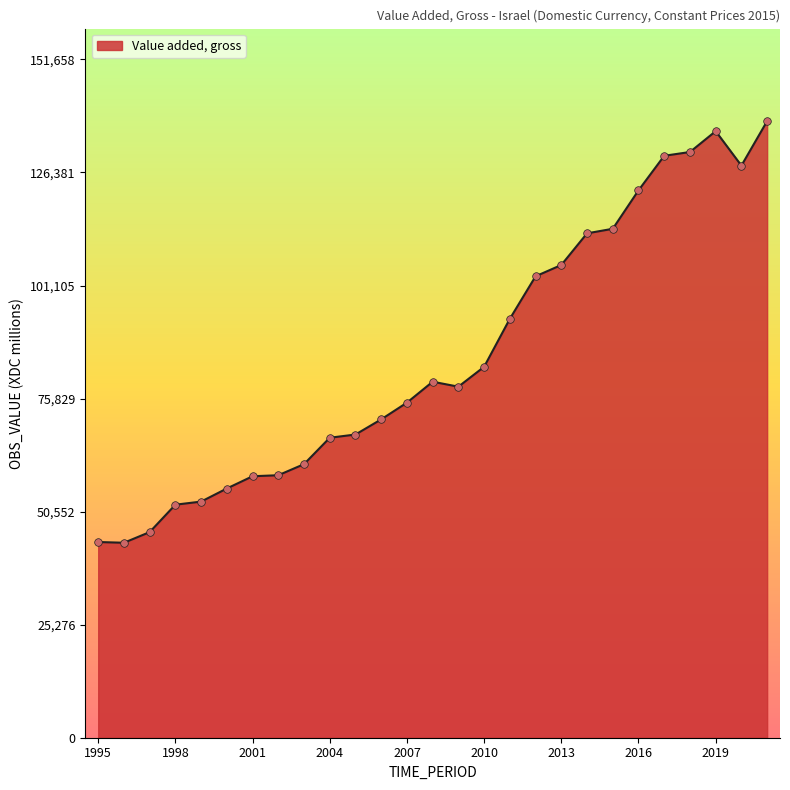

What is the minimum value shown in the chart?

43592